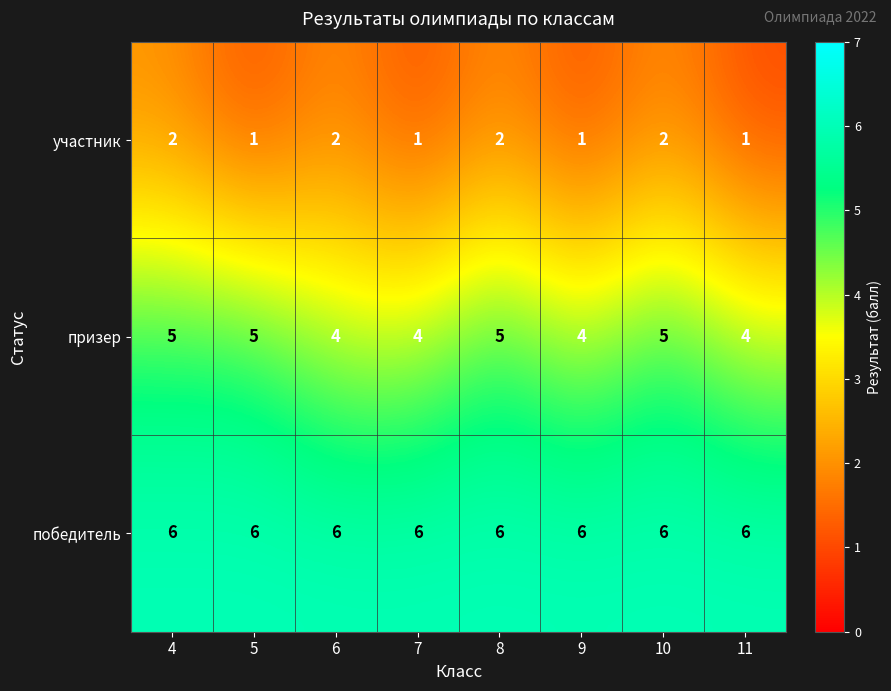

Reading left to right, transcribe all the data shown in this chart.

участник: 2	1	2	1	2	1	2	1
призер: 5	5	4	4	5	4	5	4
победитель: 6	6	6	6	6	6	6	6